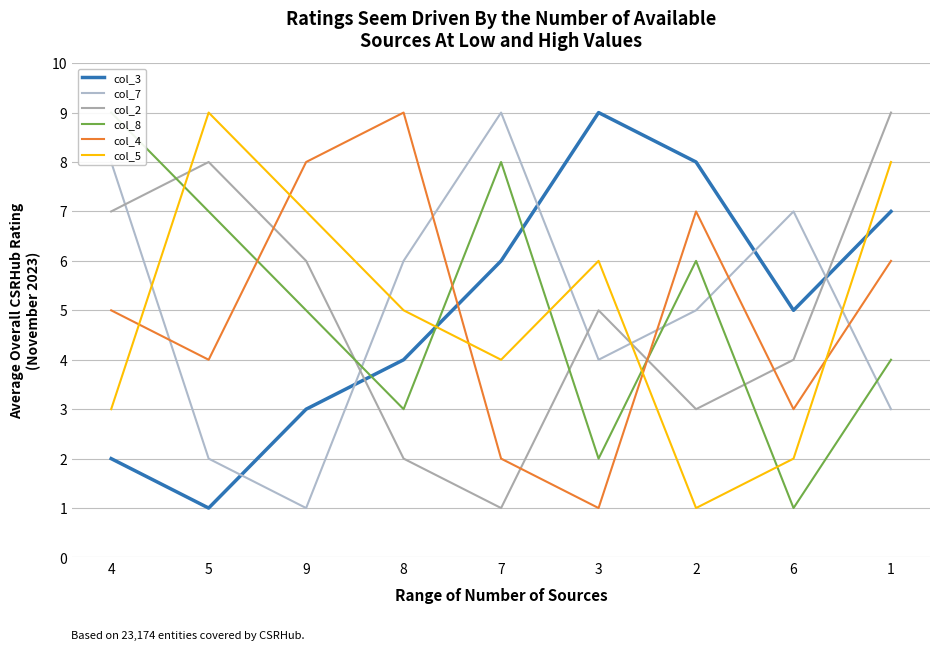

How many times do col_5 and col_8 cross each other?

5